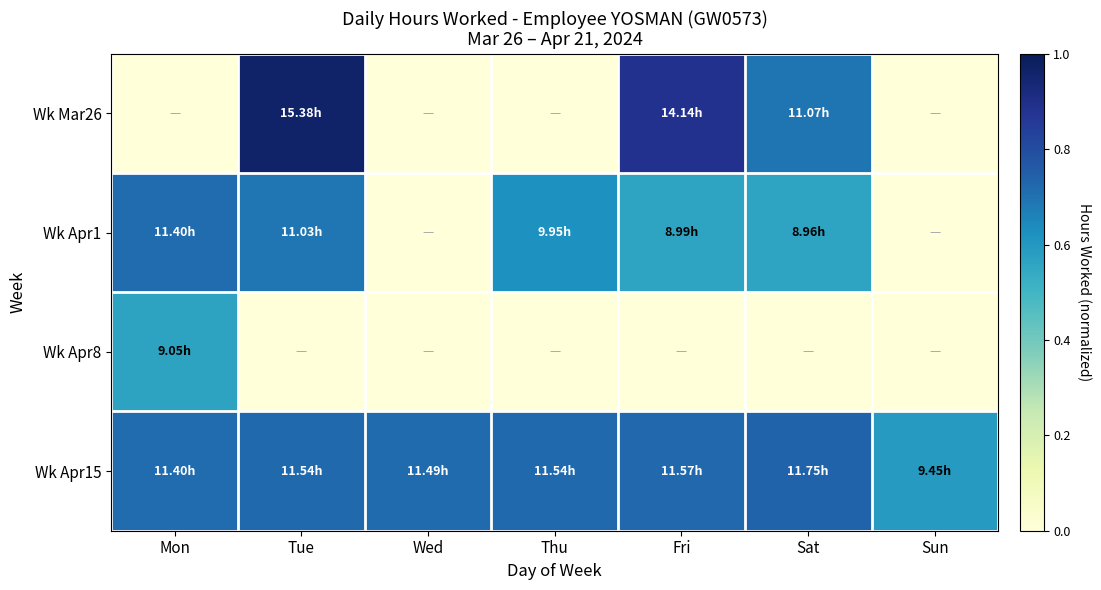

Which series has the widest spread of values?

Wk Mar26